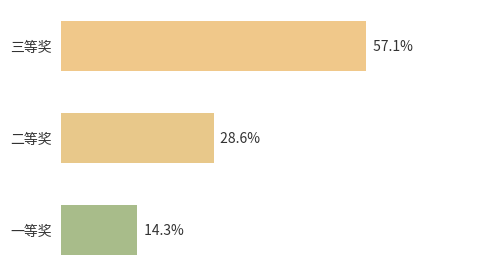

Rank the categories by value from lowest to highest.

一等奖, 二等奖, 三等奖